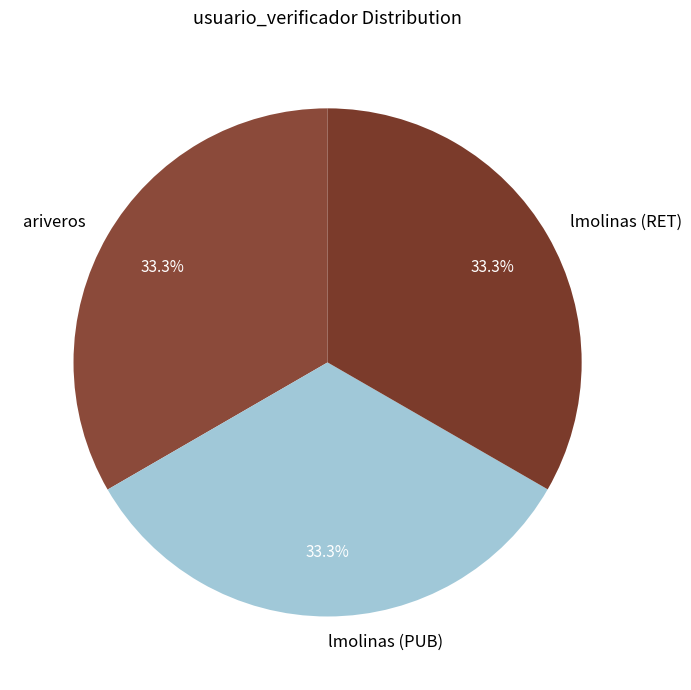

Does ariveros represent more than half of the total?

No